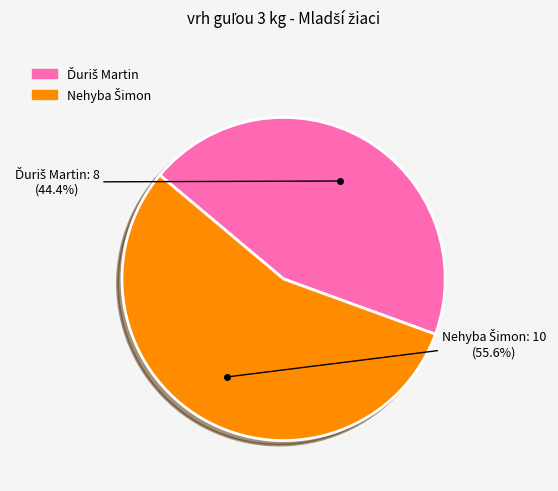

Does any single category account for the majority?

Yes